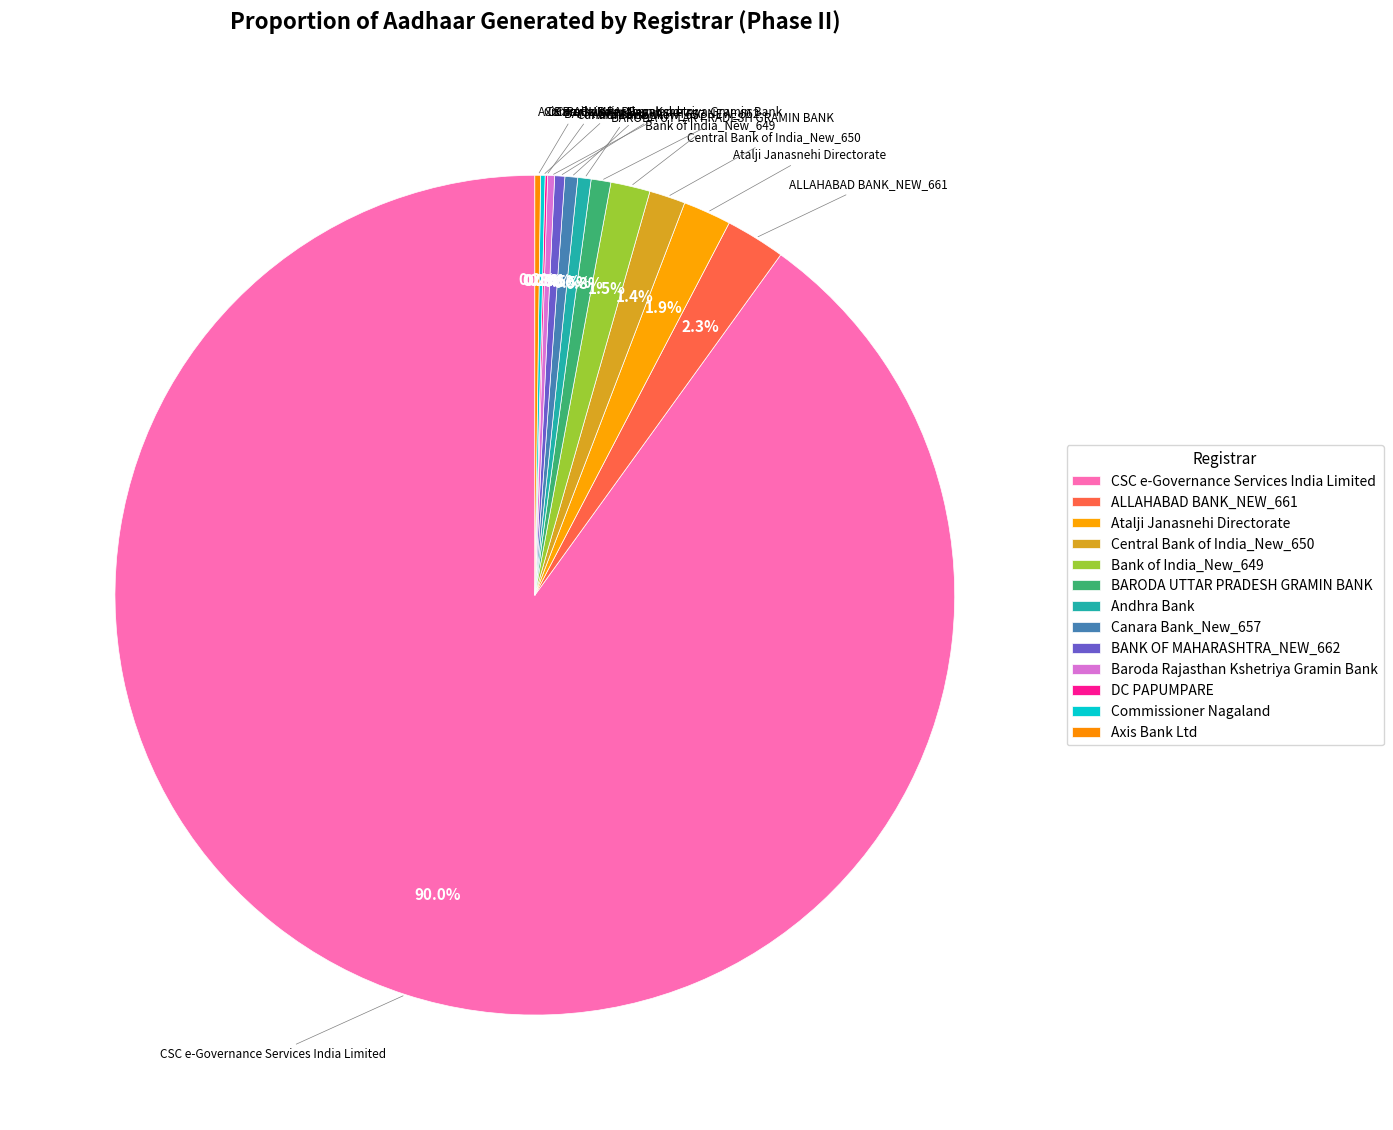

The Baroda Rajasthan Kshetriya Gramin Bank slice represents 1% of the pie. True or false?

False